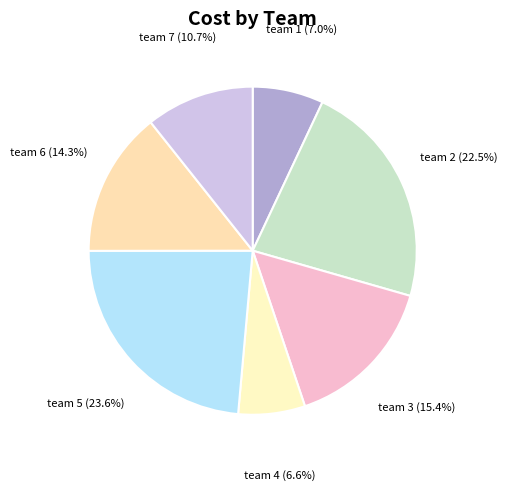

To the nearest percent, what is the average slice percentage?

14%